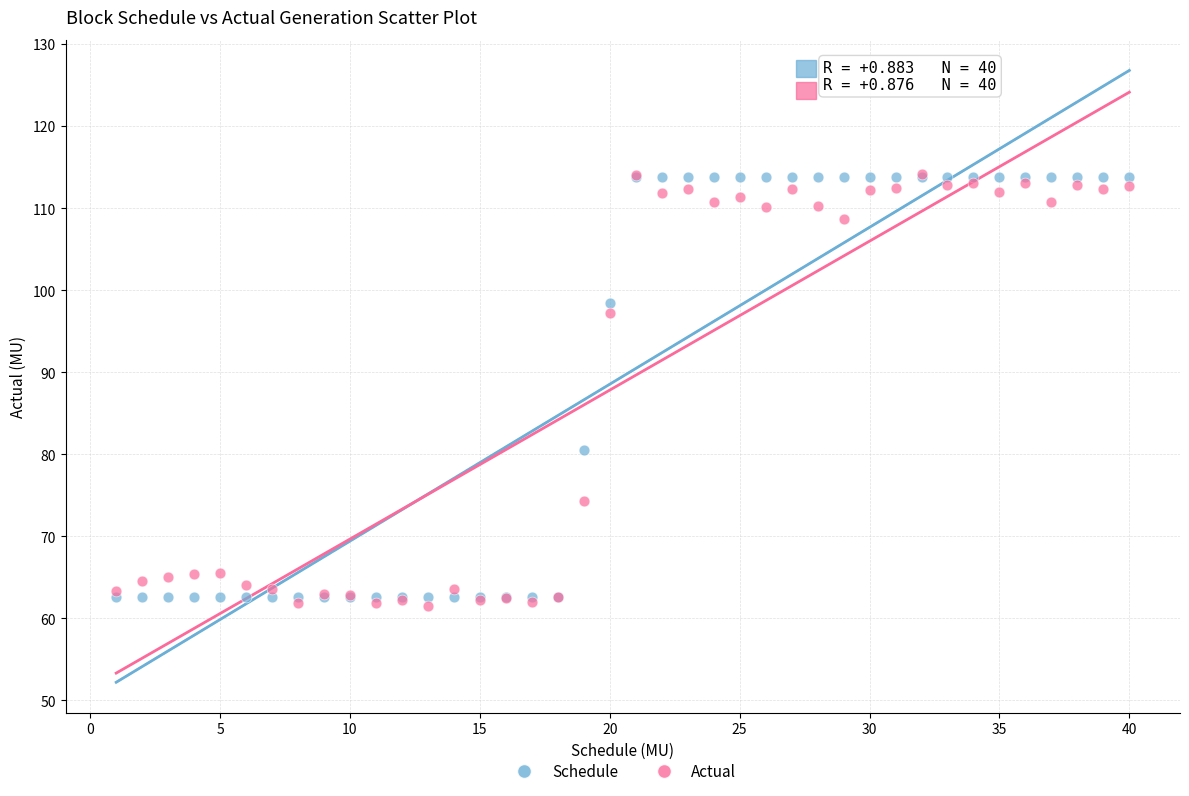

In the Actual series, what Y value is closest to 87?

97.3